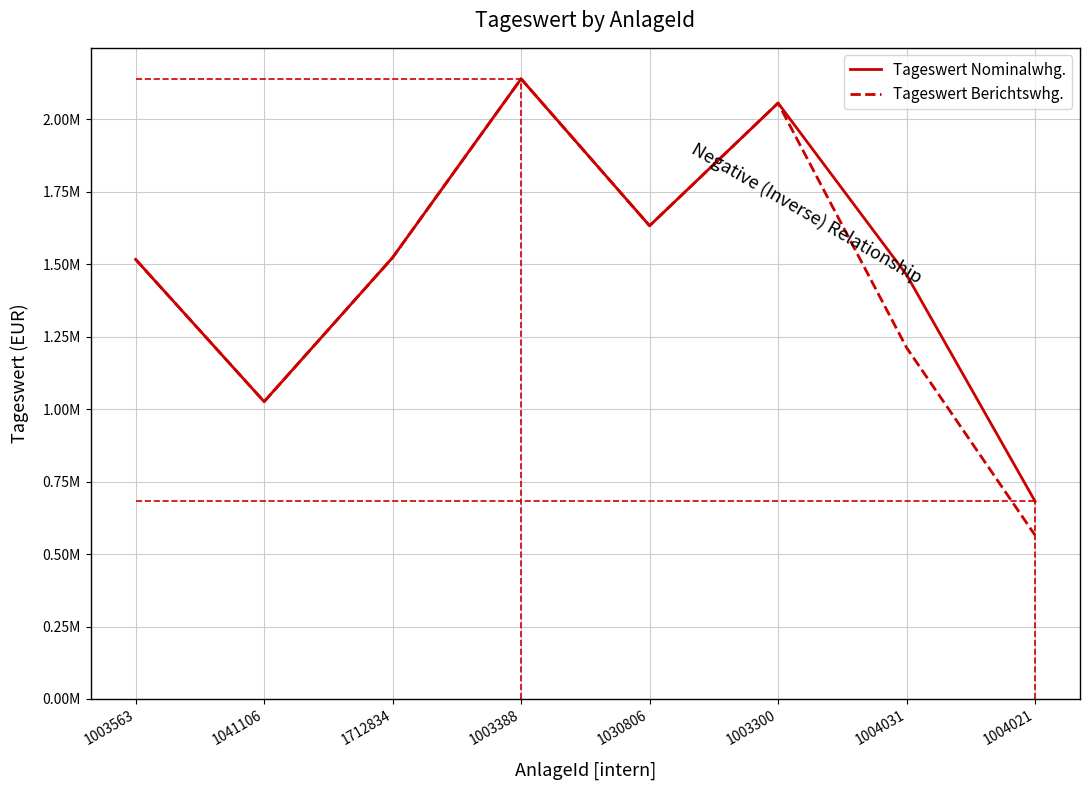

Reading left to right, extract all data points from this chart.

Tageswert Nominalwhg.: 1516985.1	1025991.7	1523323.2	2140150.0	1633088.0	2056614.4	1463862.8	682389.9
Tageswert Berichtswhg.: 1516985.1	1025991.7	1523323.2	2140150.0	1633088.0	2056614.4	1212509.6	565219.8